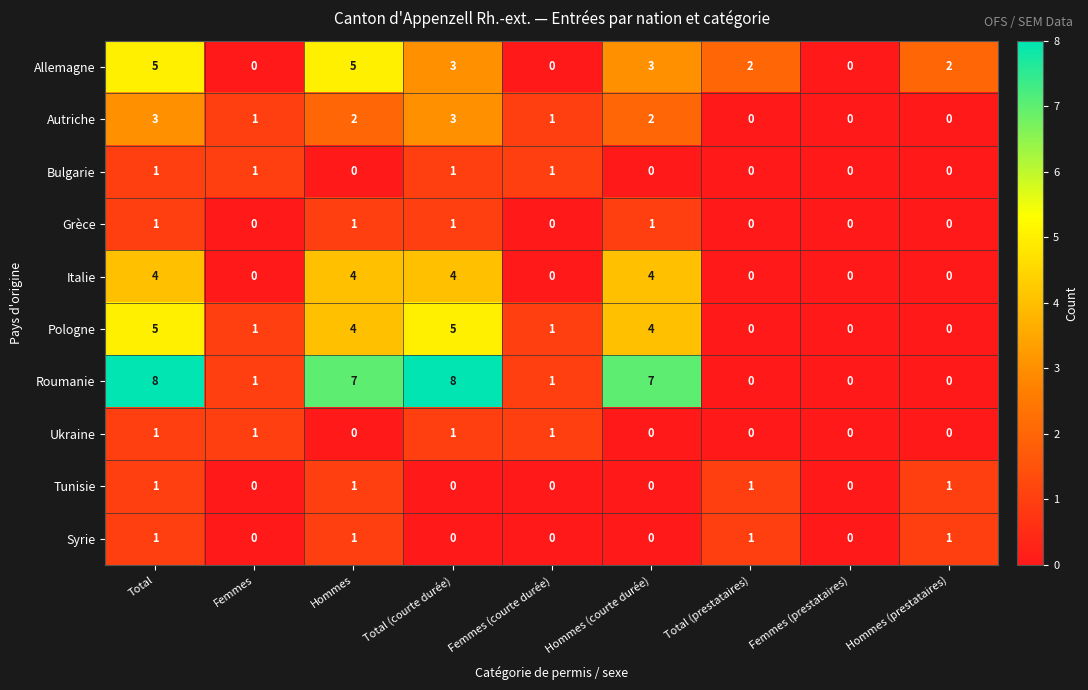

Read the Allemagne value at Hommes (courte durée).

3